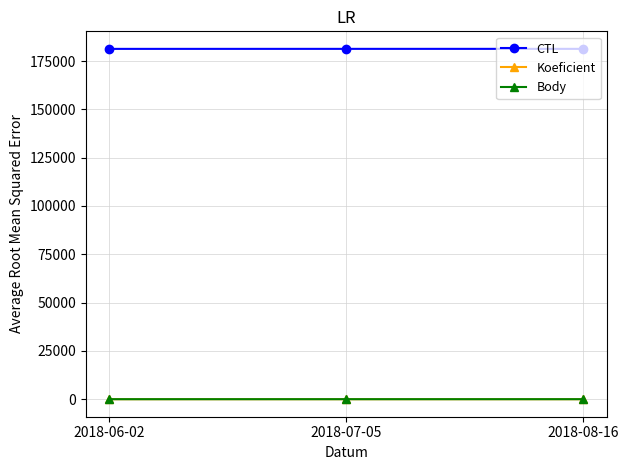

What is the sum of the Body values at 2018-07-05 and 2018-08-16?

24